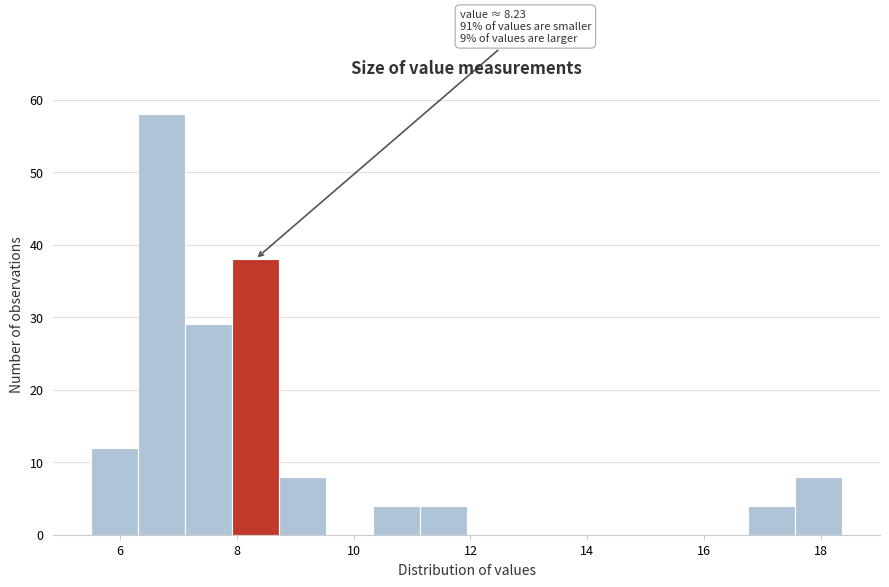

Over which range of the x-axis is the bar tallest?

6.4 to 7.2